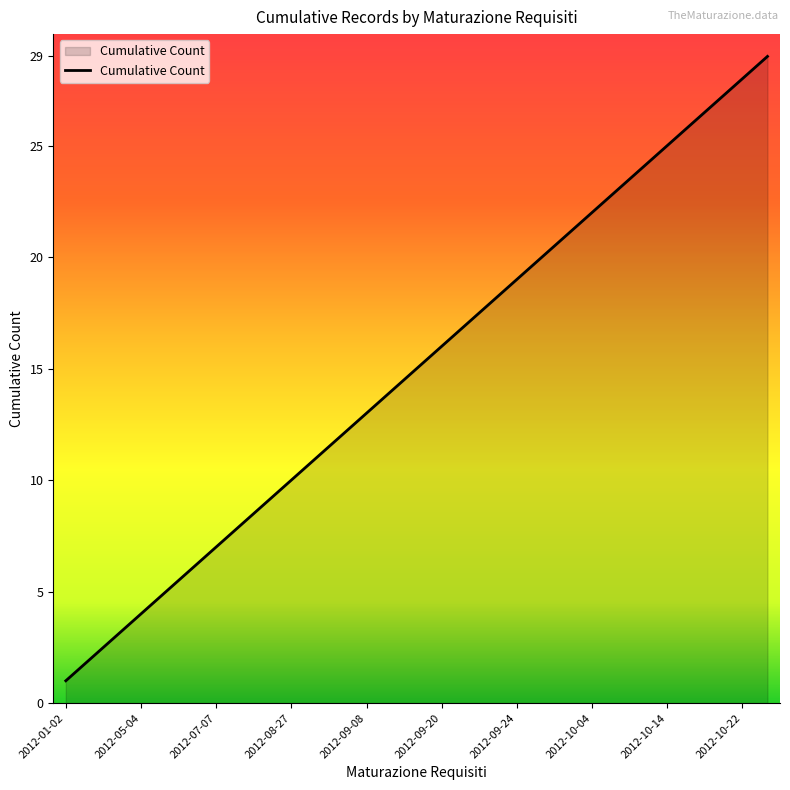

Reading left to right, transcribe all the data shown in this chart.

1	2	3	4	5	6	7	8	9	10	11	12	13	14	15	16	17	18	19	20	21	22	23	24	25	26	27	28	29